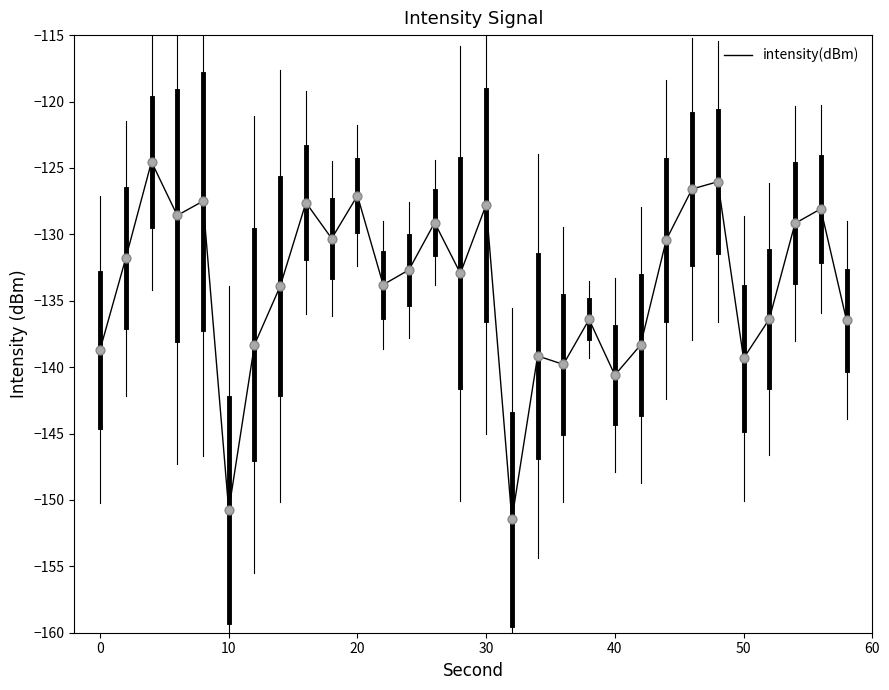

What is the maximum value shown in the chart?

-124.5